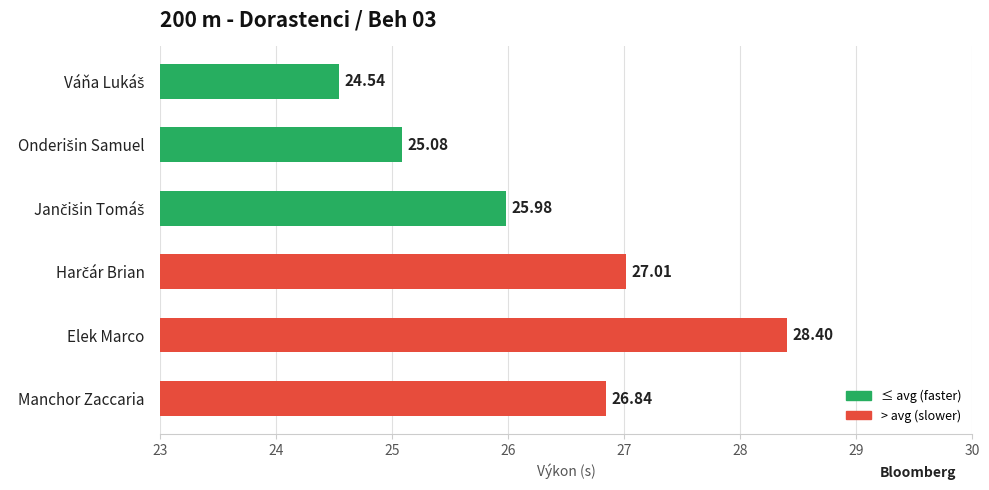

Which label corresponds to the largest value in the chart?

Elek Marco